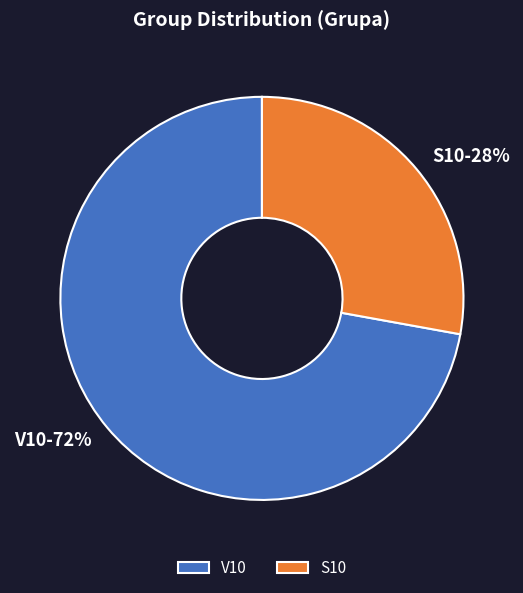

What is the largest slice in the pie chart?

V10